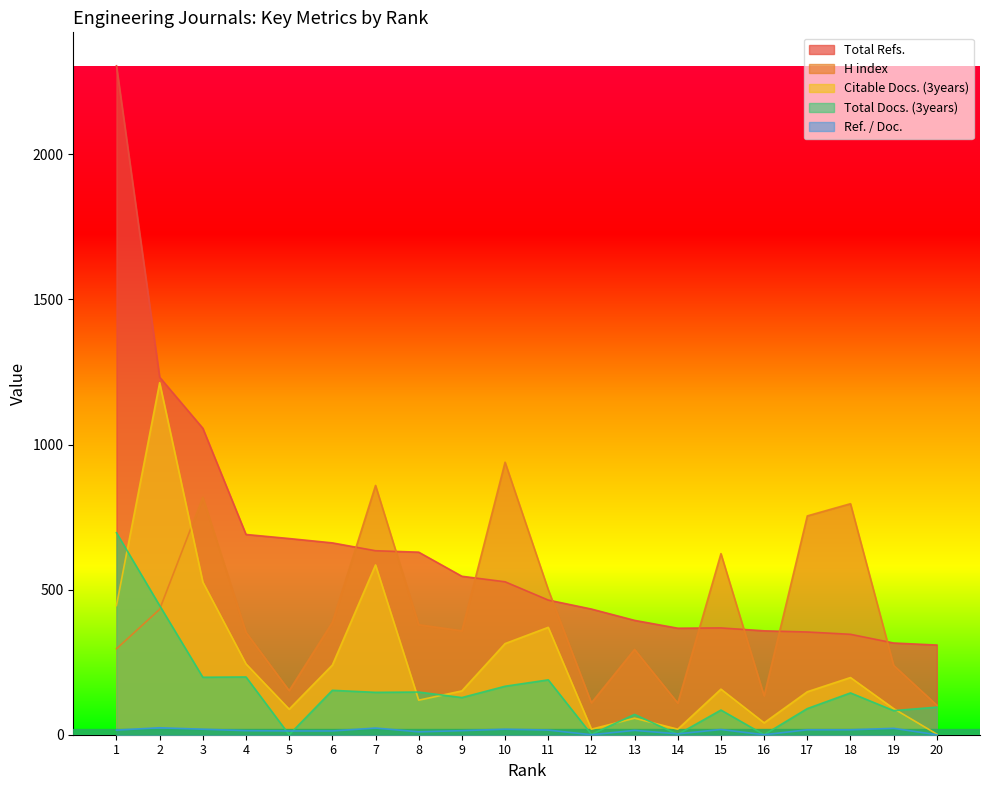

What is the difference between the maximum and minimum values in the Total Docs. (3years) series?

696